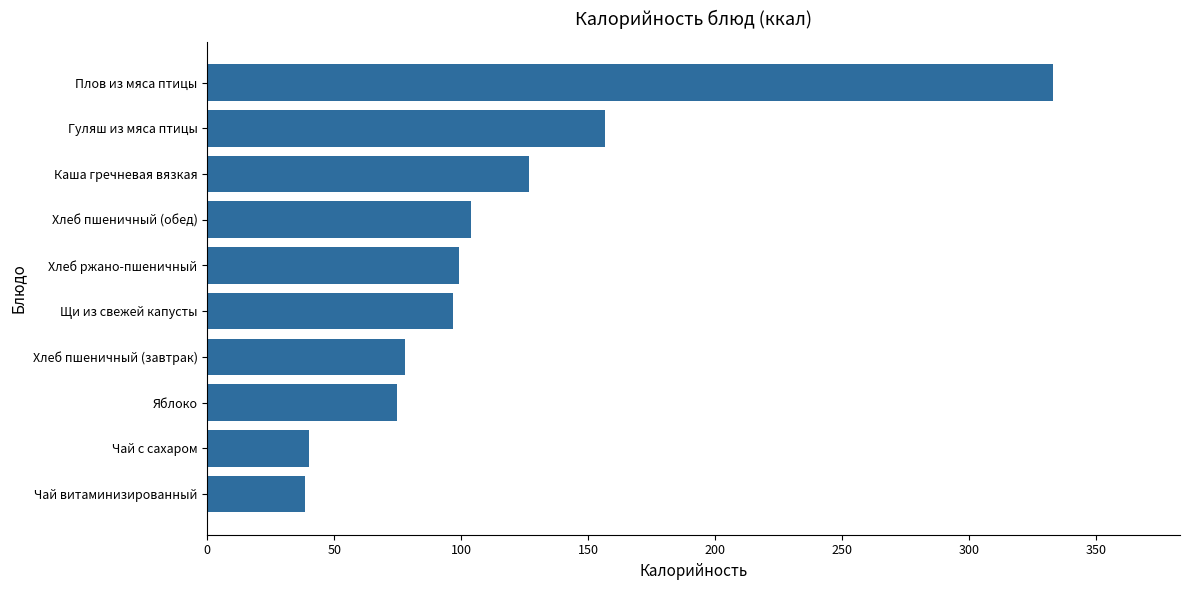

What is the average value?

114.7